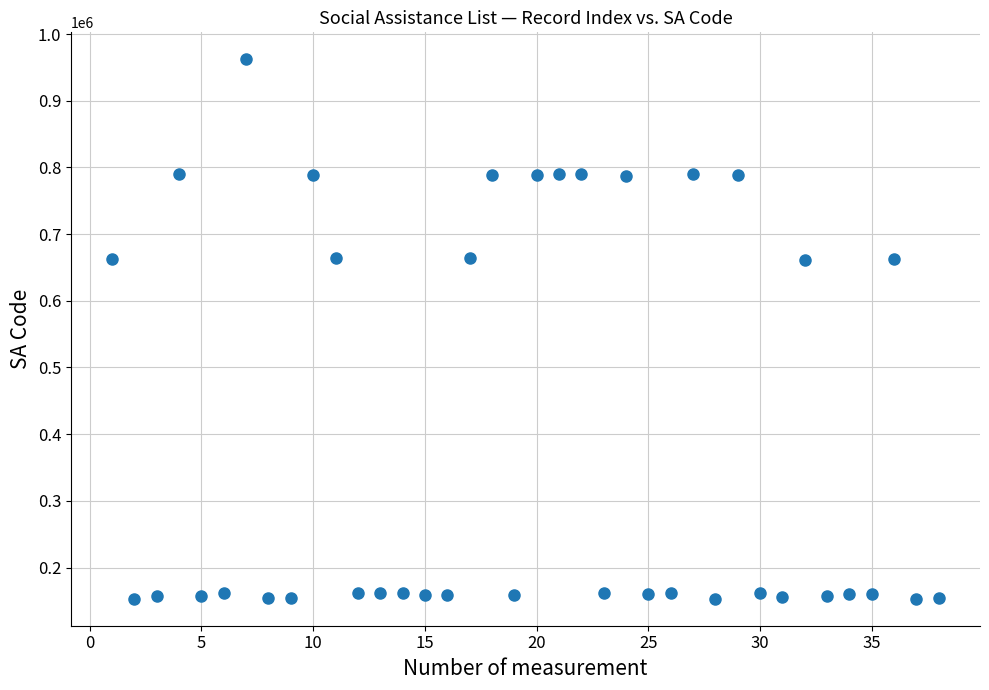

What is the range of Y values (max minus min)?

808966